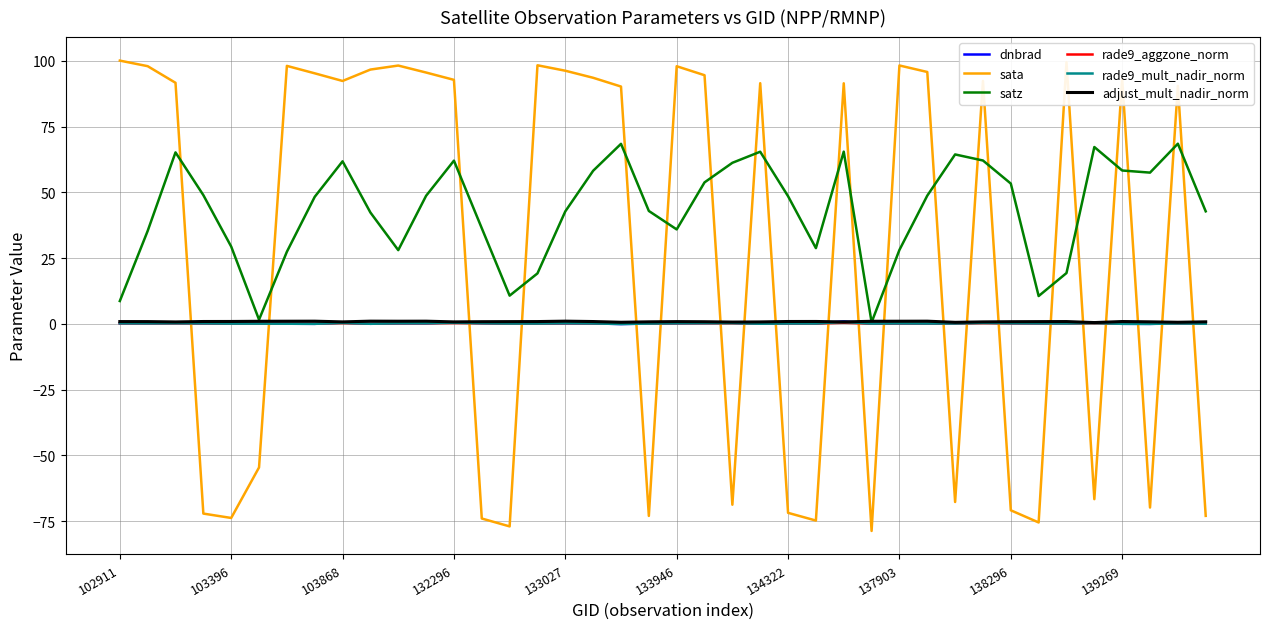

What are all the series names shown in the legend?

dnbrad, sata, satz, rade9_aggzone_norm, rade9_mult_nadir_norm, adjust_mult_nadir_norm